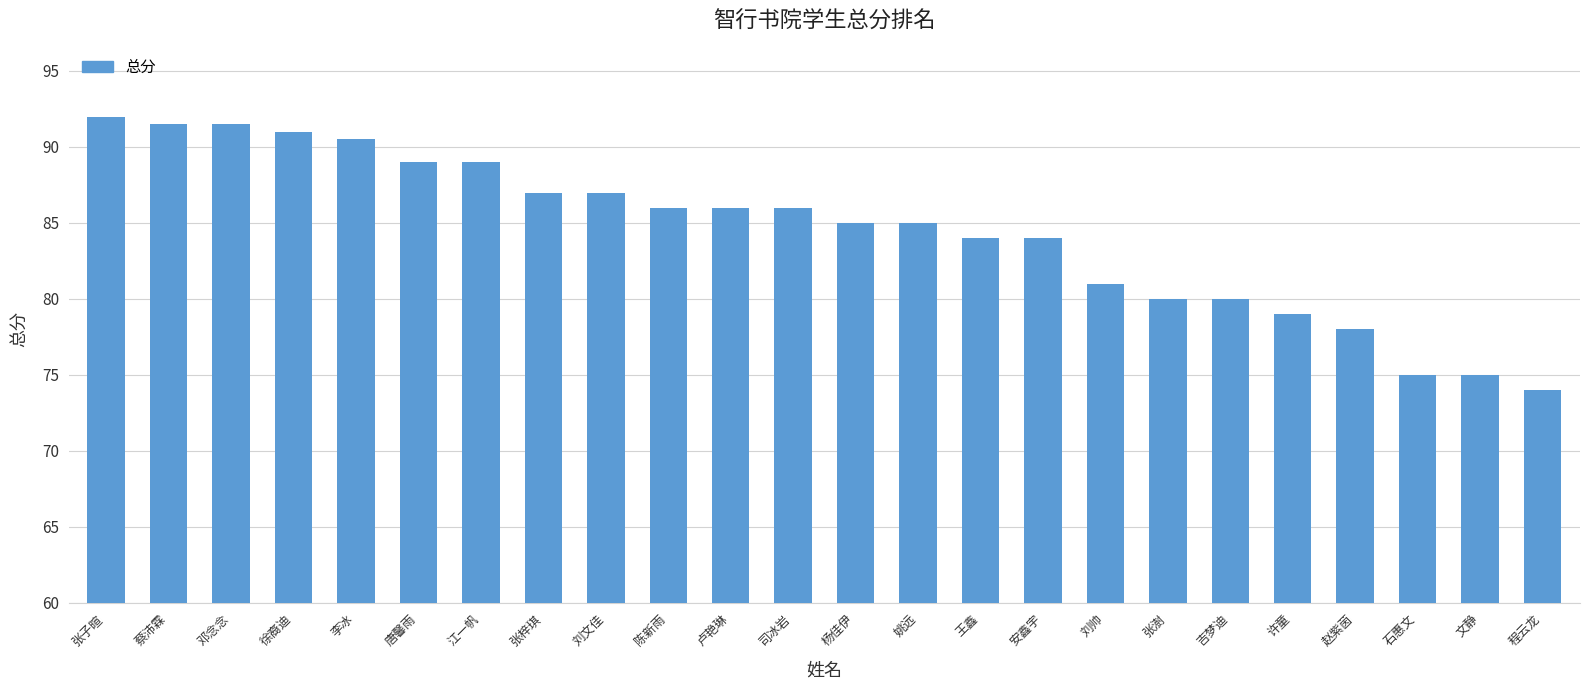

Between 文静 and 吉梦迪, which is larger?

吉梦迪